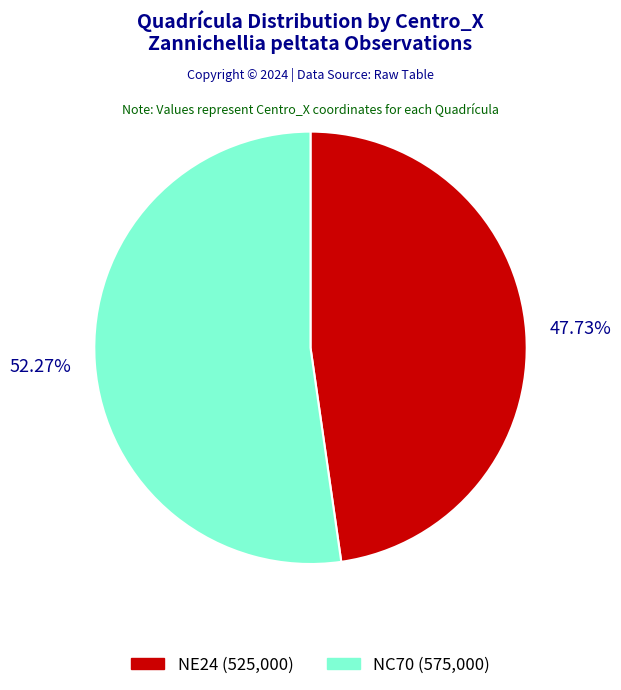

Does NE24 represent more than half of the total?

No